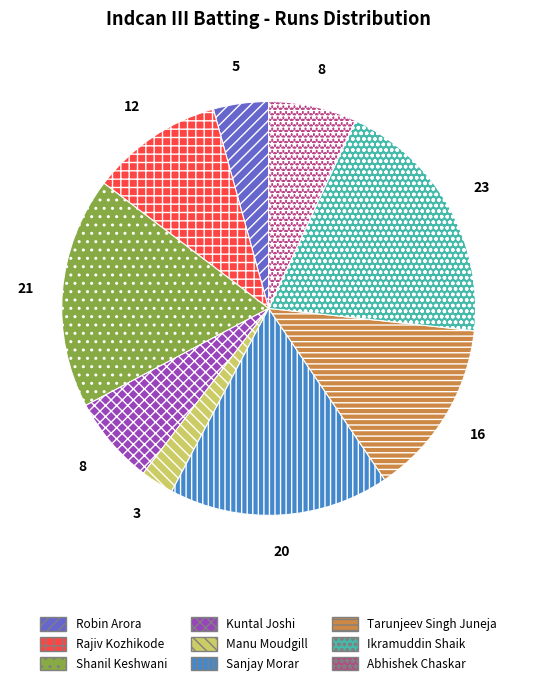

What is the largest slice in the pie chart?

Ikramuddin Shaik